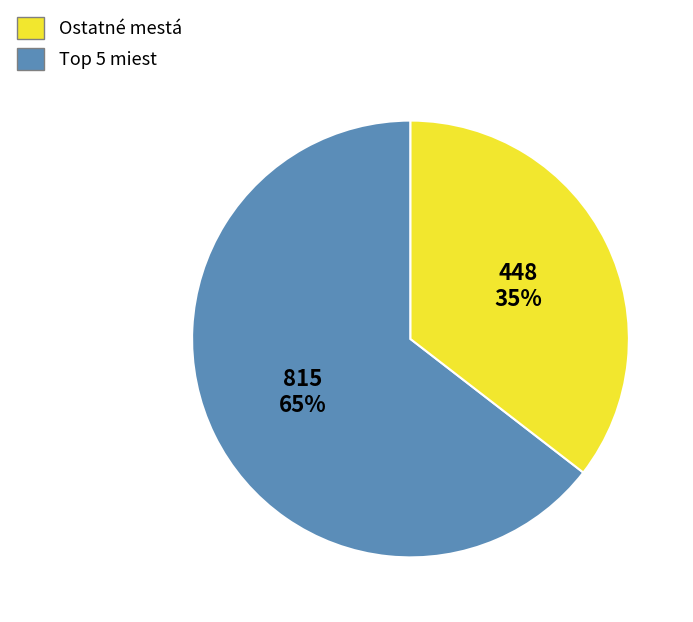

Does any single category account for the majority?

Yes